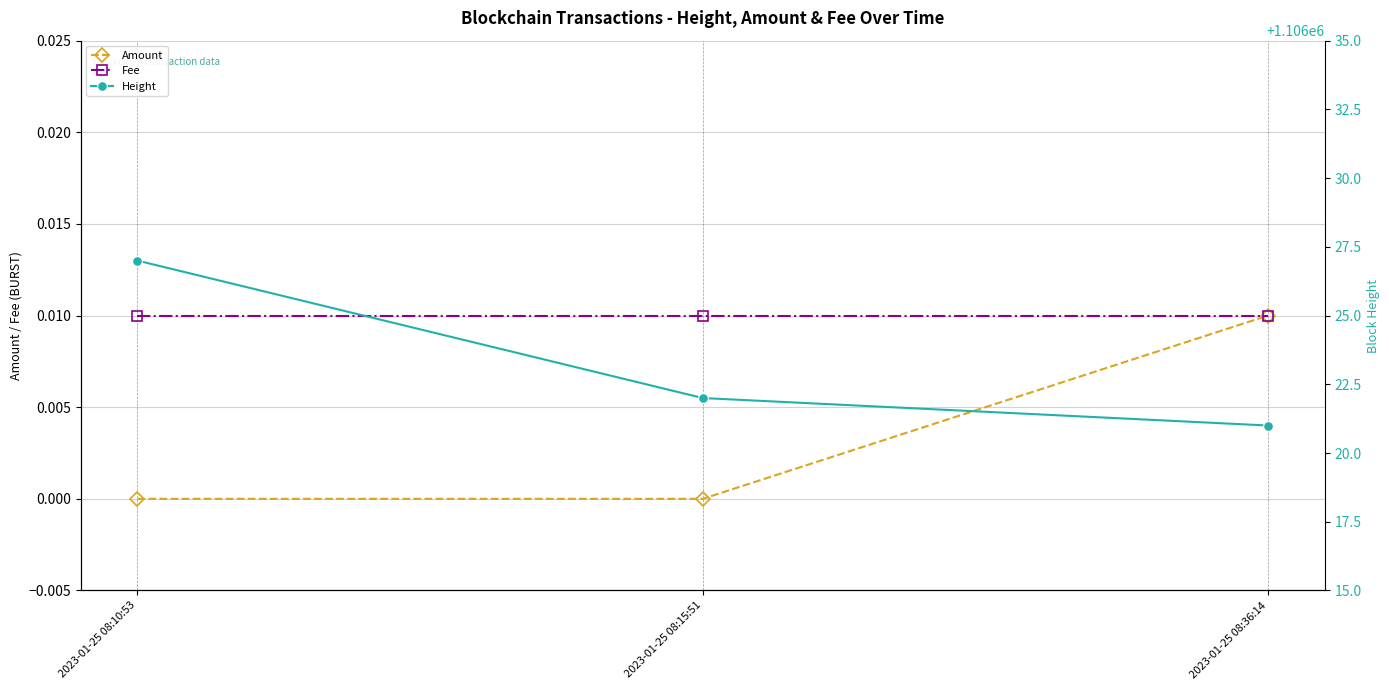

Reading left to right, list all the values displayed in this chart.

Amount: 2023-01-25 08:10:53=0.0	2023-01-25 08:15:51=0.0	2023-01-25 08:36:14=0.0
Fee: 2023-01-25 08:10:53=0.0	2023-01-25 08:15:51=0.0	2023-01-25 08:36:14=0.0
Height: 2023-01-25 08:10:53=1106027.0	2023-01-25 08:15:51=1106022.0	2023-01-25 08:36:14=1106021.0